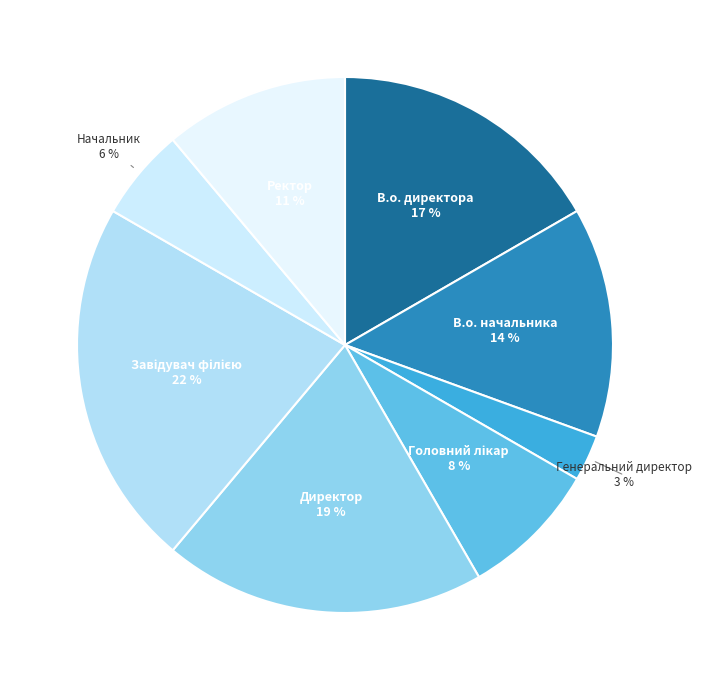

Combined, do В.о. директора 17 % and В.о. начальника 14 % account for over 50%?

No